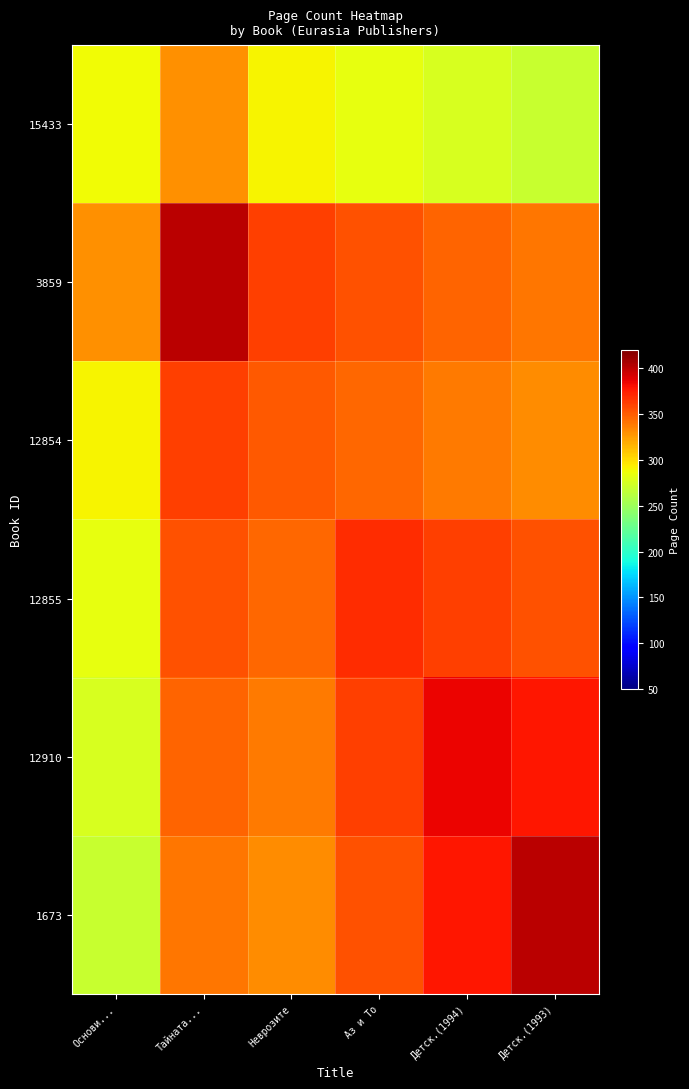

List the series in order of their peak value, highest first.

3859, 1673, 12910, 12855, 12854, 15433